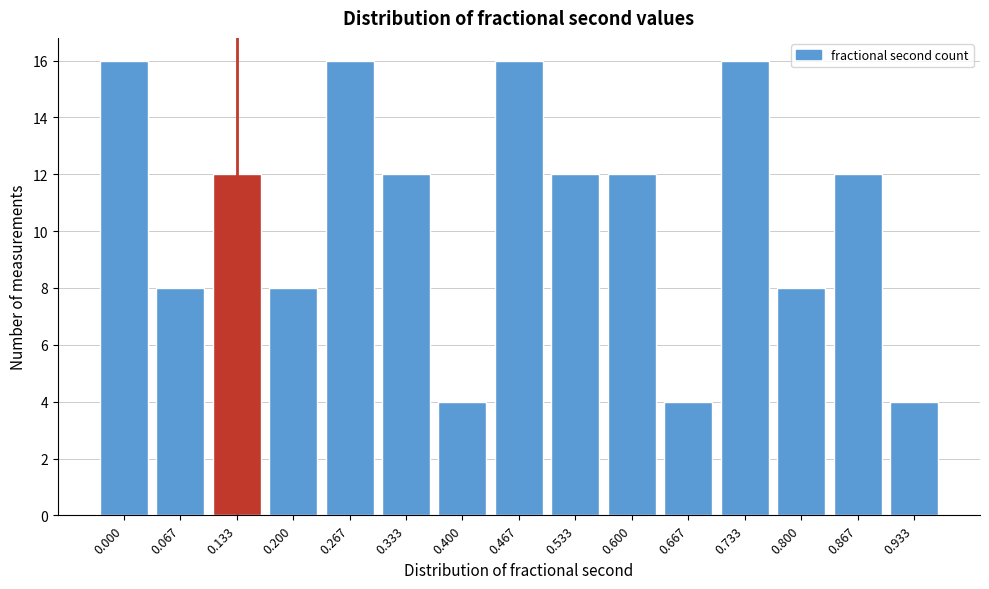

Reading right to left, list all the values displayed in this chart.

0.933=4	0.867=12	0.800=8	0.733=16	0.667=4	0.600=12	0.533=12	0.467=16	0.400=4	0.333=12	0.267=16	0.200=8	0.133=12	0.067=8	0.000=16